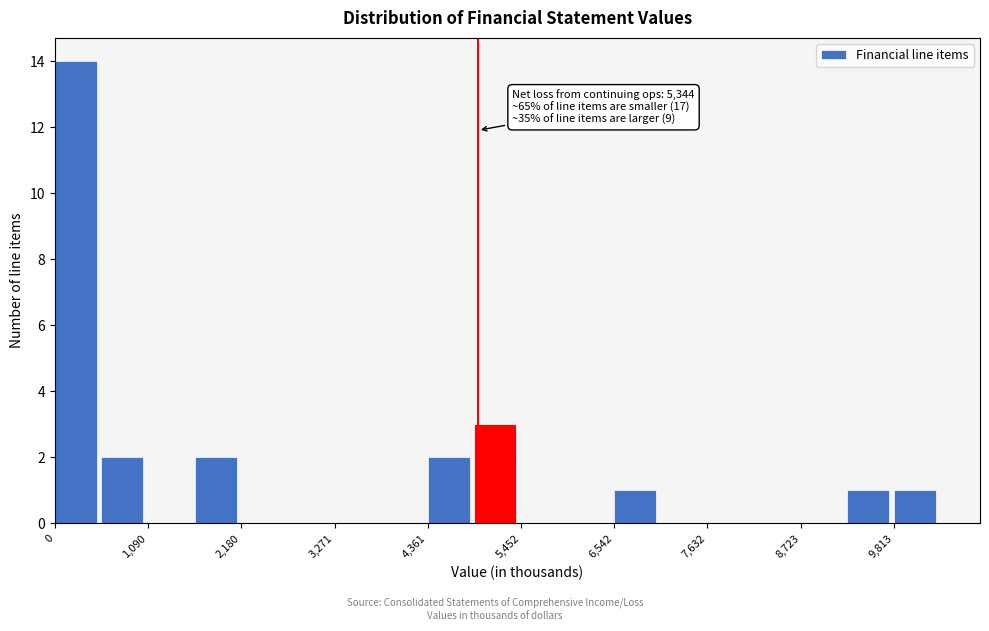

Read against the x-axis, roughly where is the centre of the tallest bar?

200